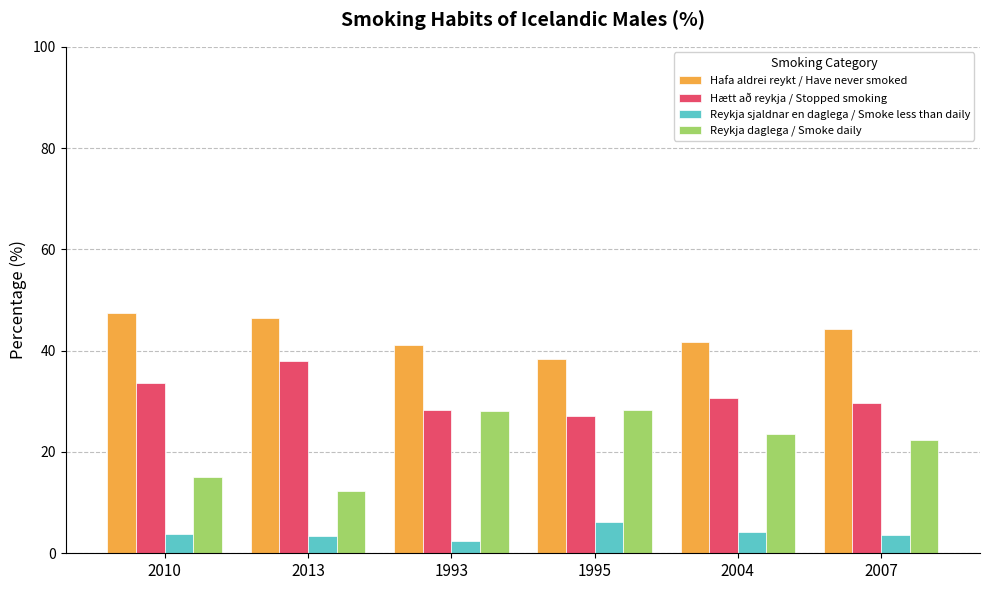

How many distinct data groups are displayed?

4